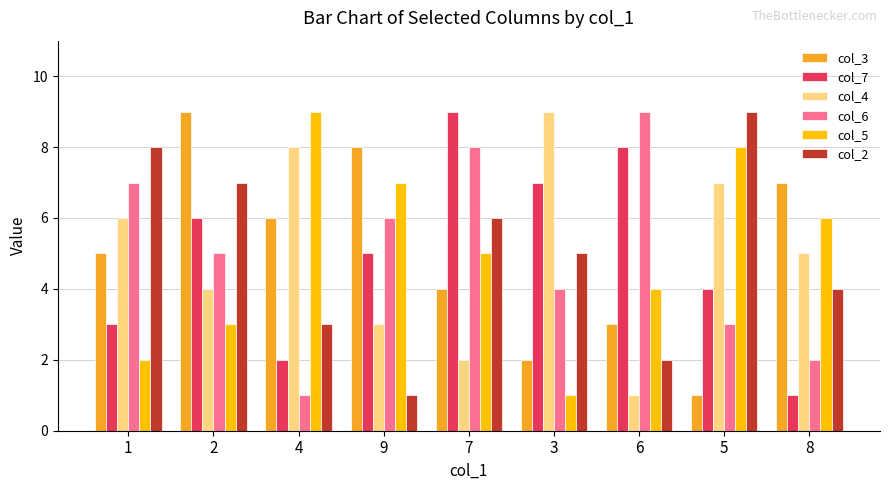

What is the label of the 6th bar from the left?

3